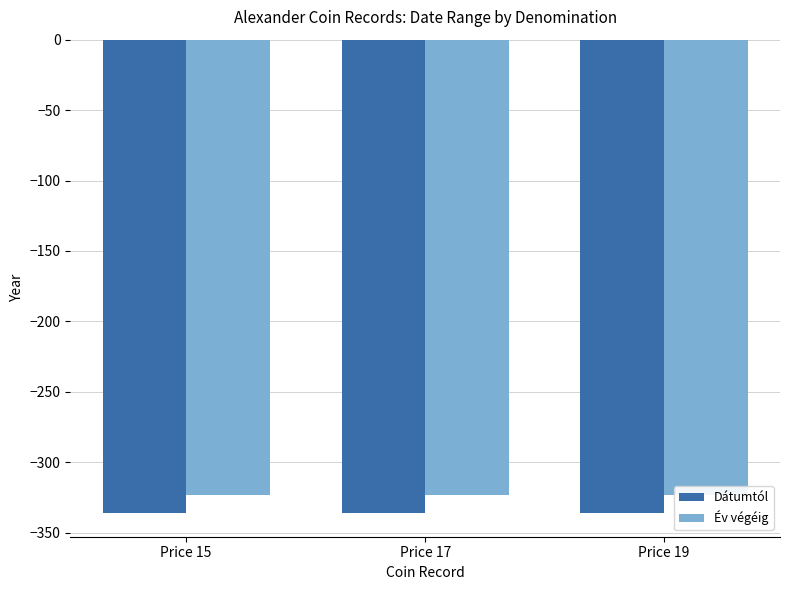

The value of Év végéig at Price 17 is -102. True or false?

False